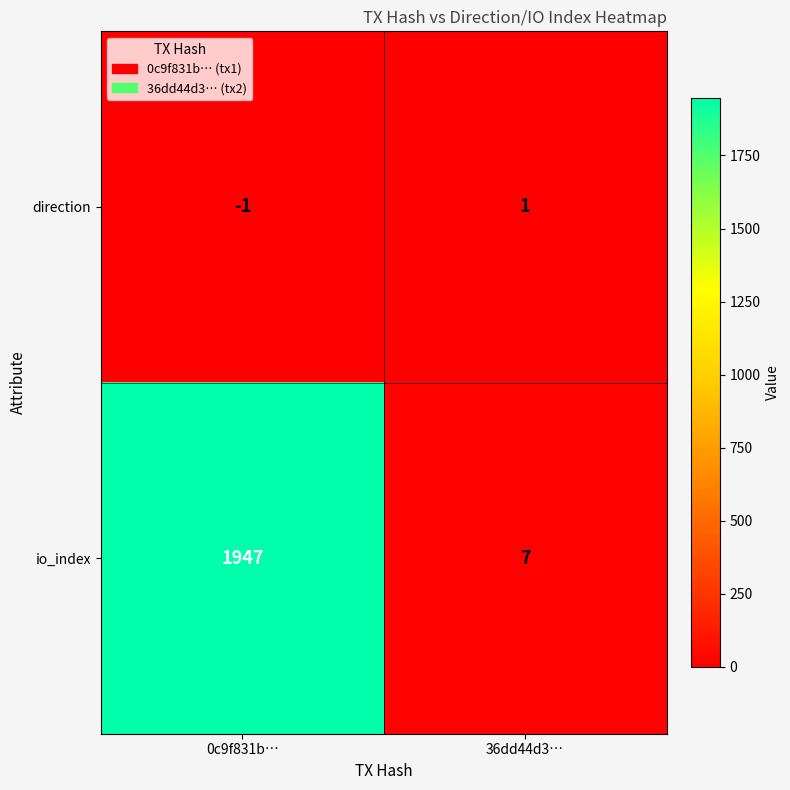

List the series in order of their overall mean, lowest first.

direction, io_index